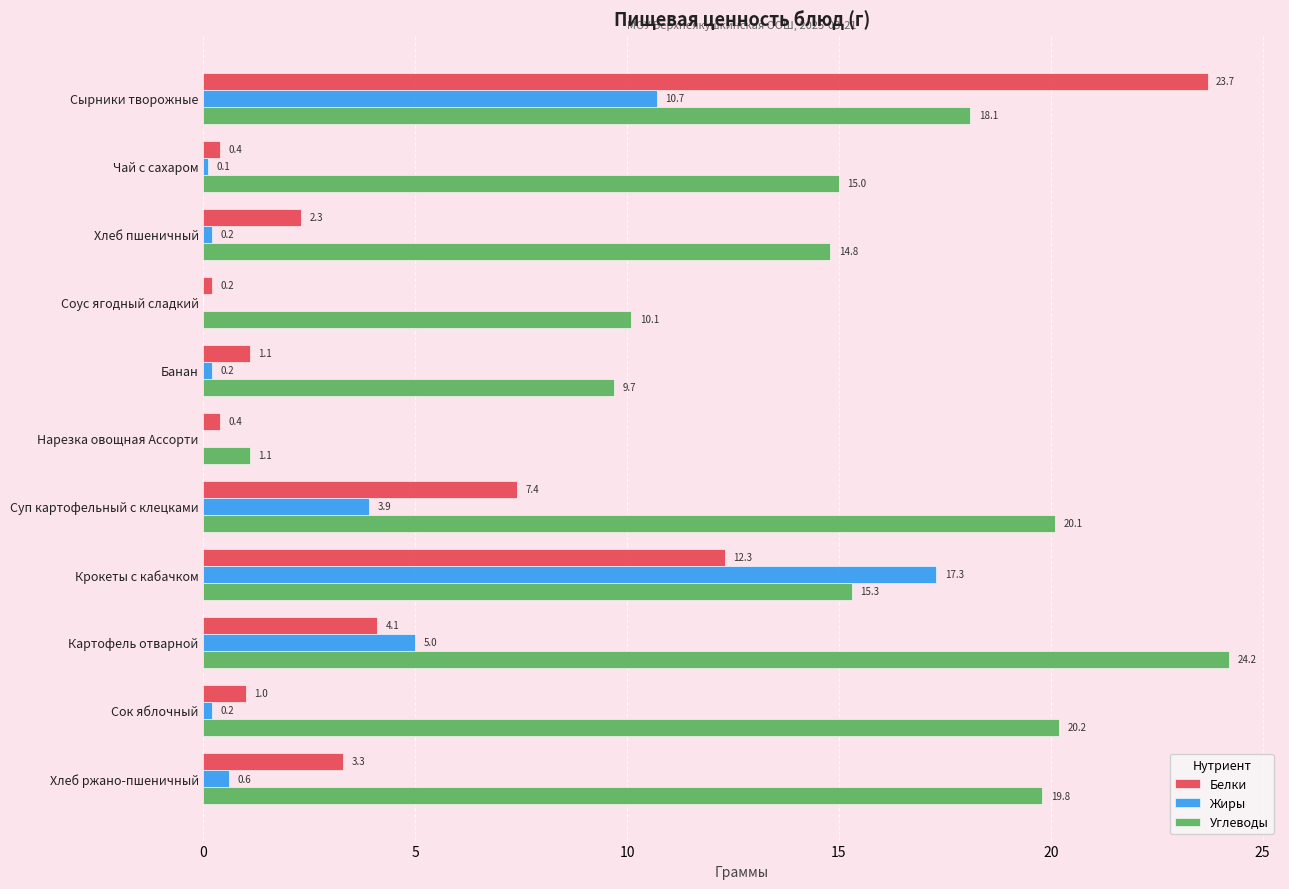

What is the average value of the Белки series?

5.1